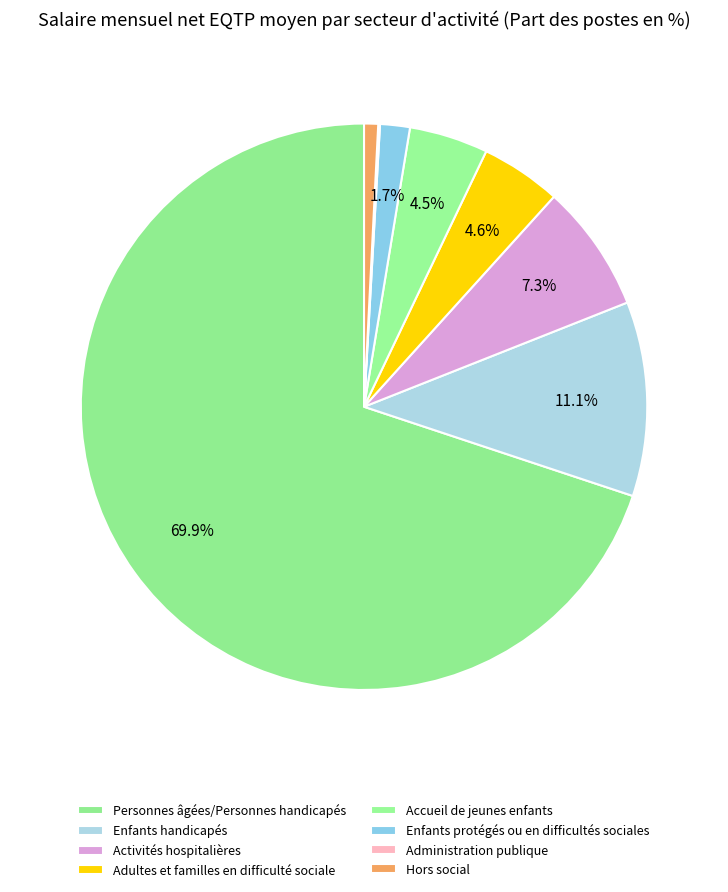

What percentage is the Personnes âgées/Personnes handicapés slice, to the nearest percent?

70%